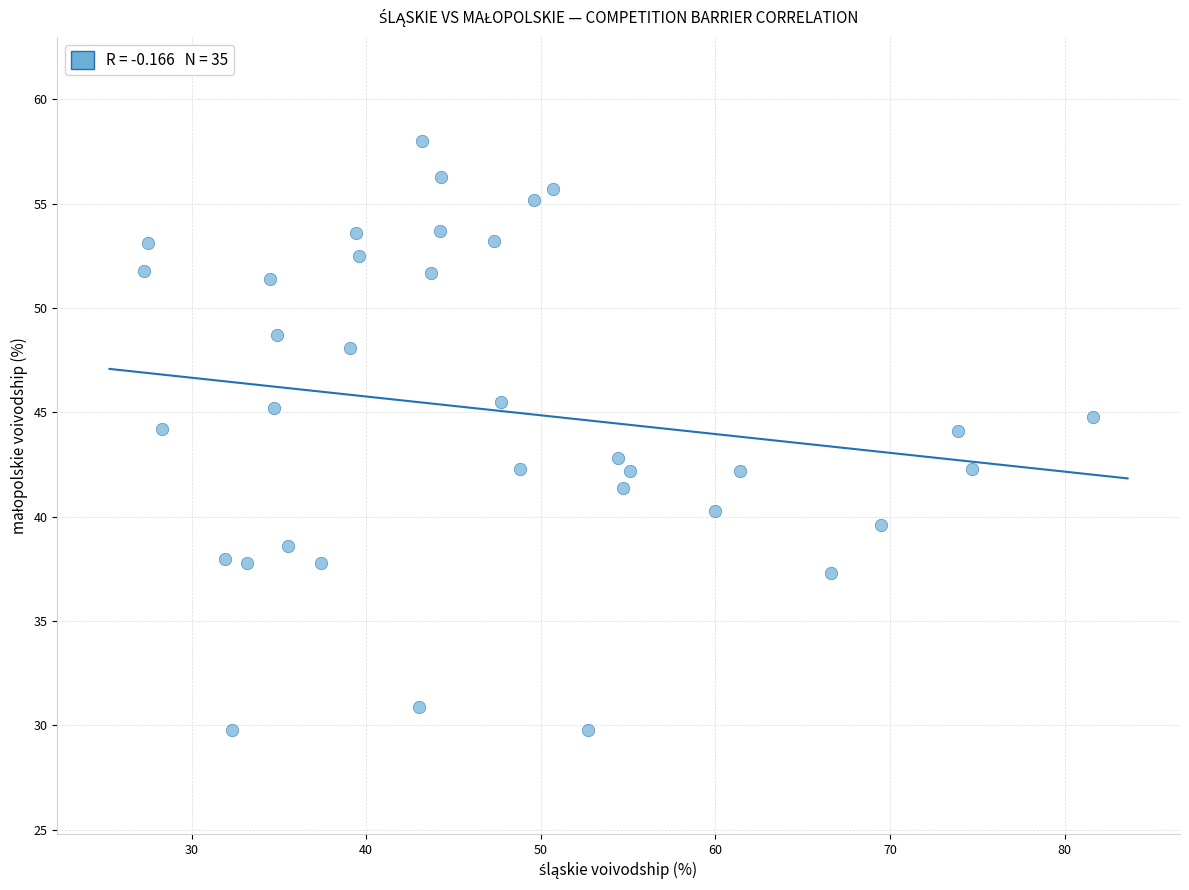

What is the range of X values (max minus min)?

54.3